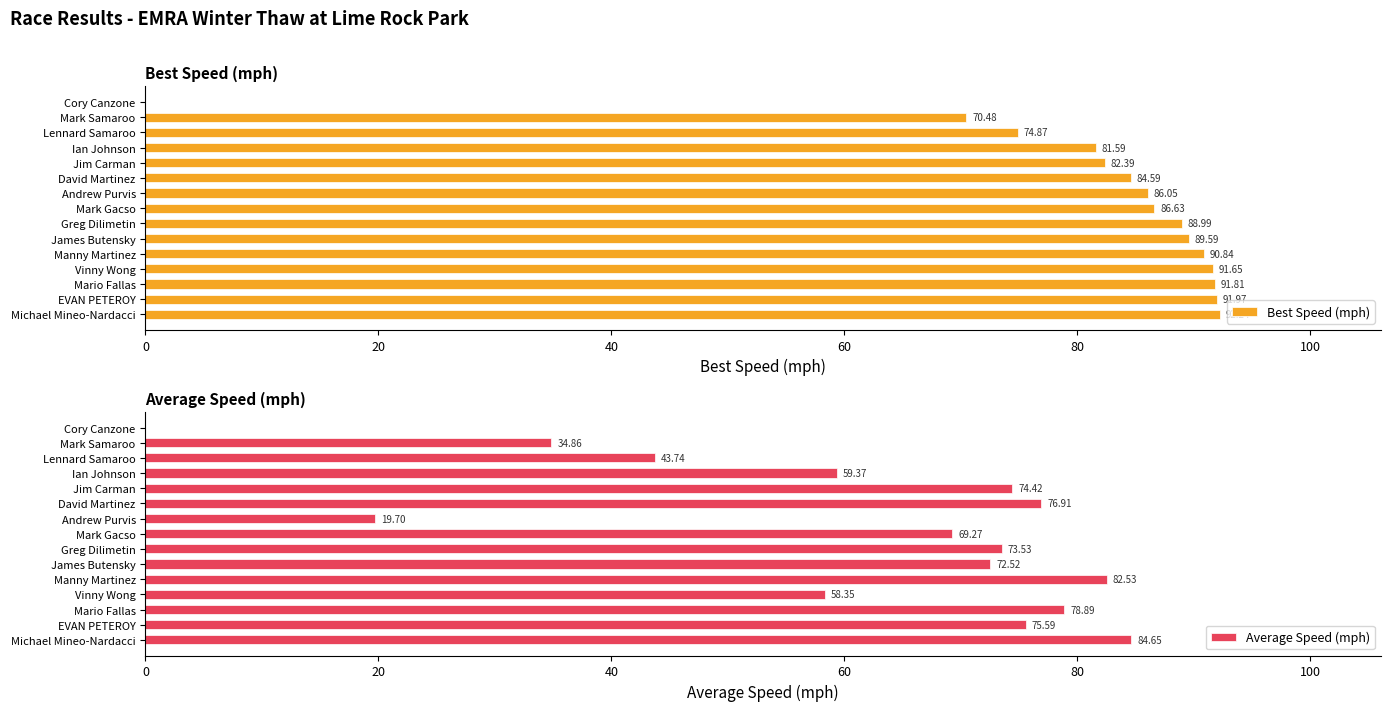

What position from the left is 80?

5